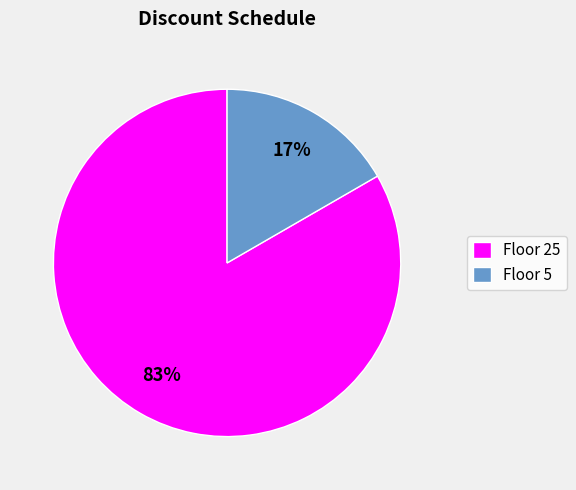

Count the number of slices in the pie.

2